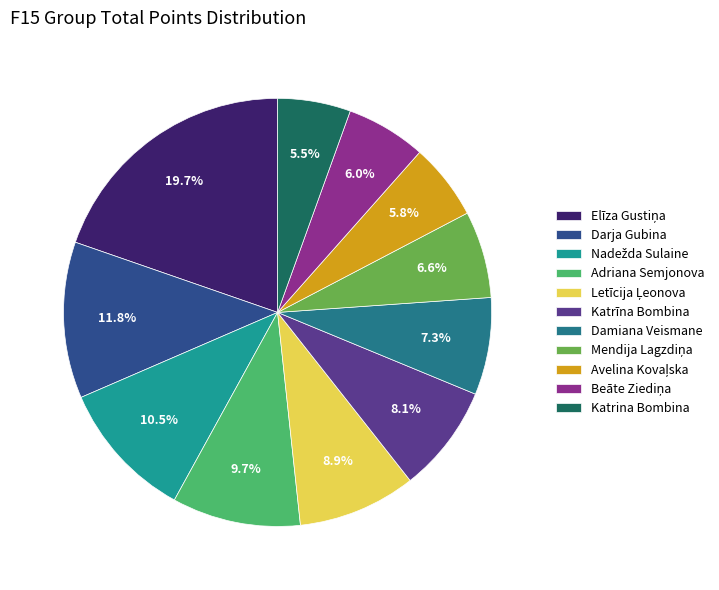

Count the number of slices in the pie.

11